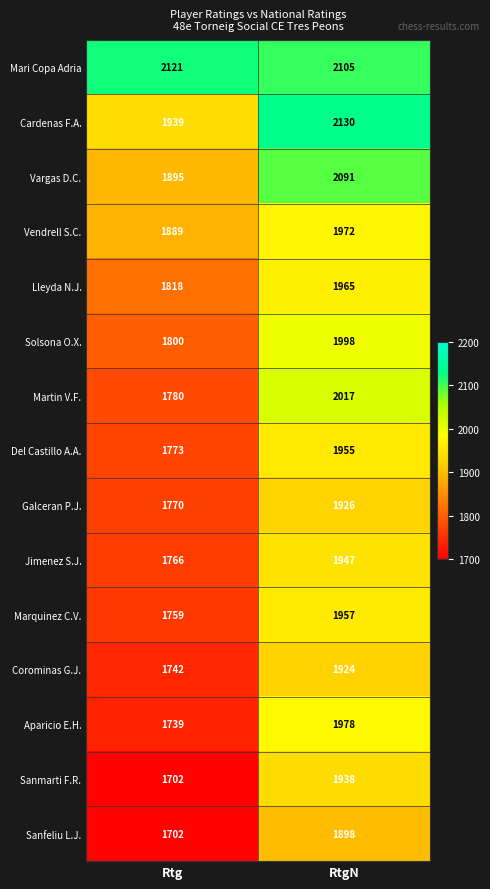

What is the sum of the Marquinez C.V. values at Rtg and RtgN?

3716